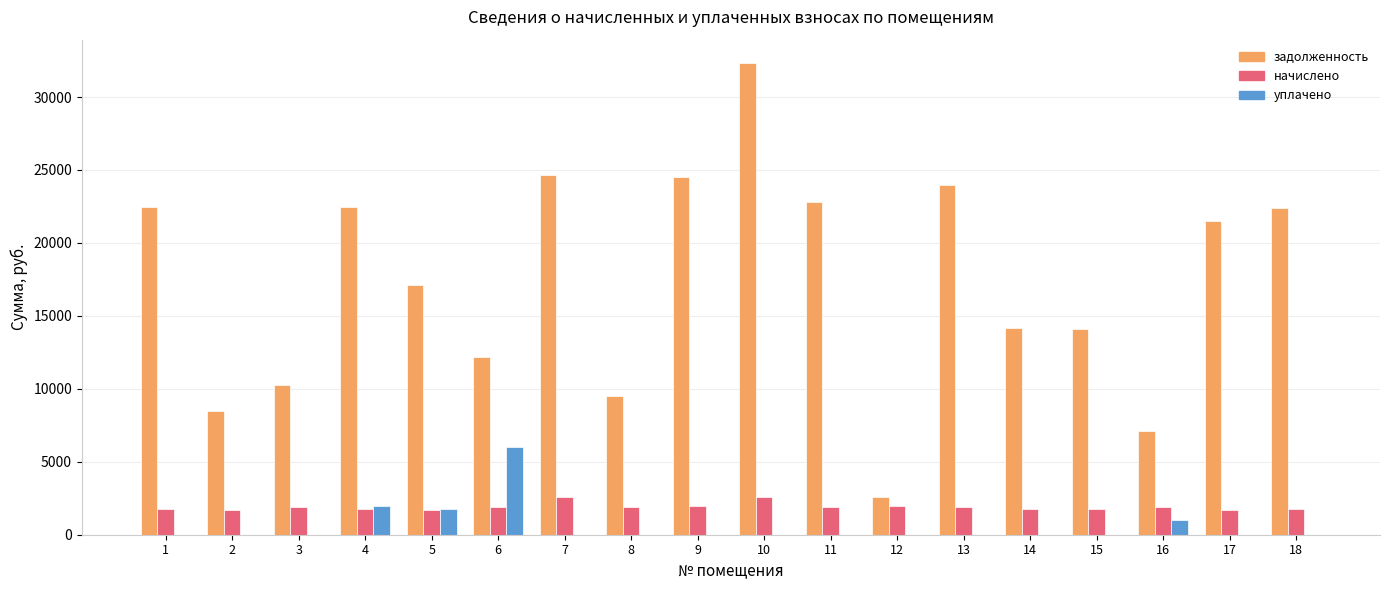

The value of задолженность at 5 is 25828.6. True or false?

False